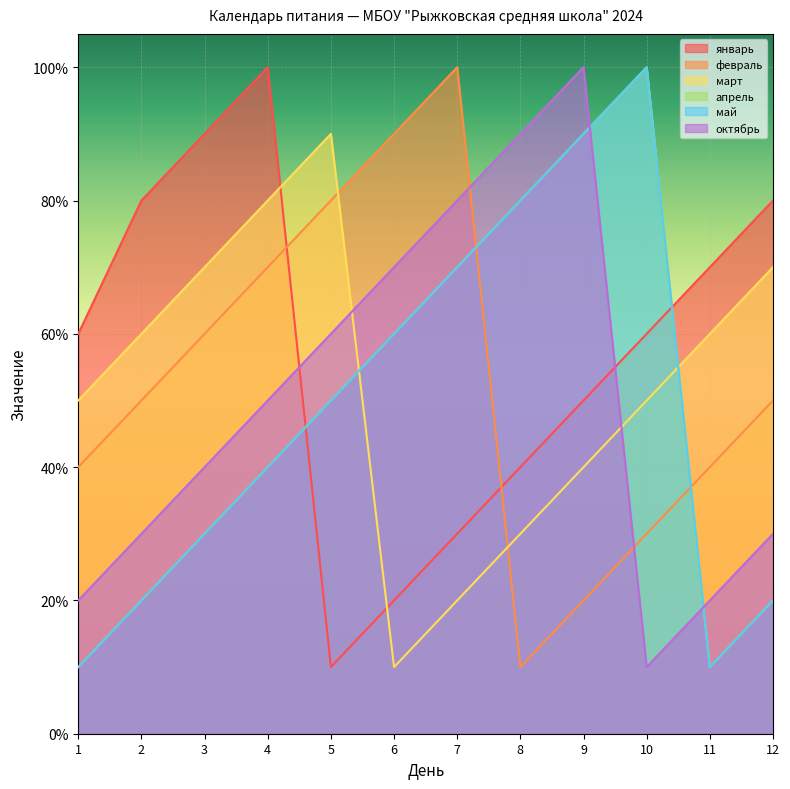

At how many categories does at least one series exceed 9?

4